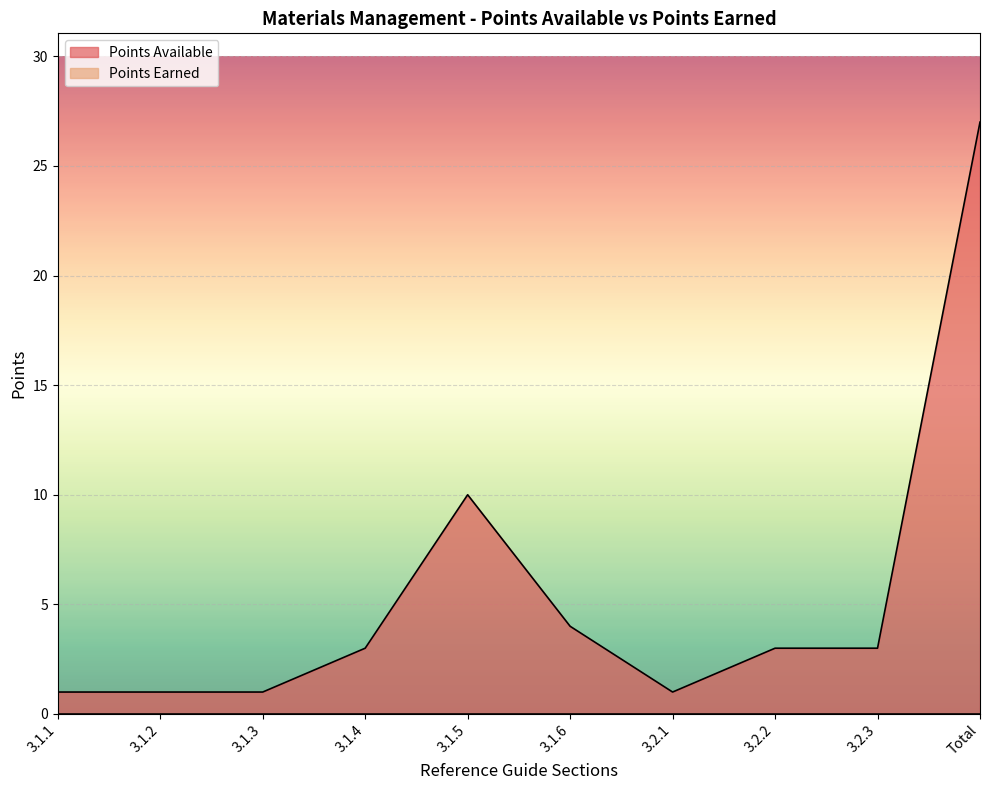

Rank the categories by value from highest to lowest.

Total, 3.1.5, 3.1.6, 3.1.4, 3.2.2, 3.2.3, 3.1.1, 3.1.2, 3.1.3, 3.2.1